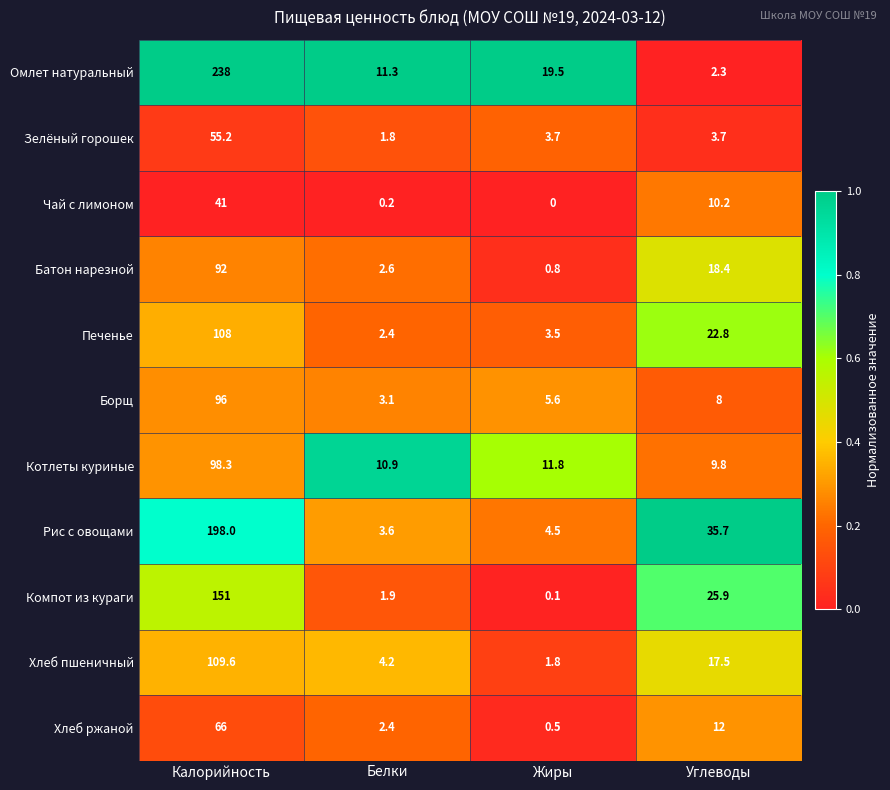

What is the difference between the maximum and minimum values in the Зелёный горошек series?

53.4